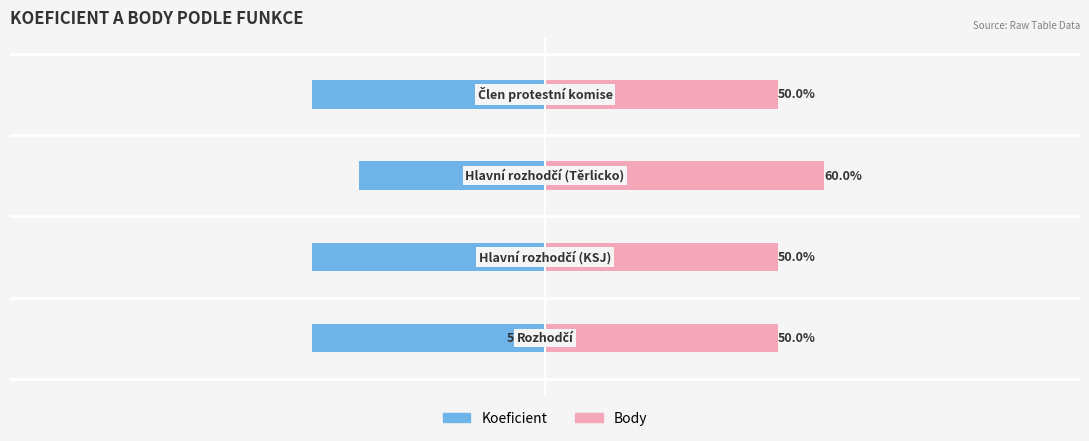

Are the bars grouped side by side (vs. stacked)?

Yes